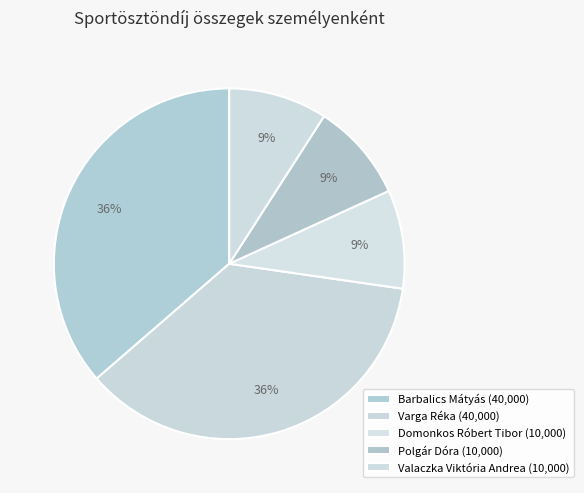

Approximately how many times larger is the value at Domonkos Róbert Tibor compared to Valaczka Viktória Andrea?

1.0